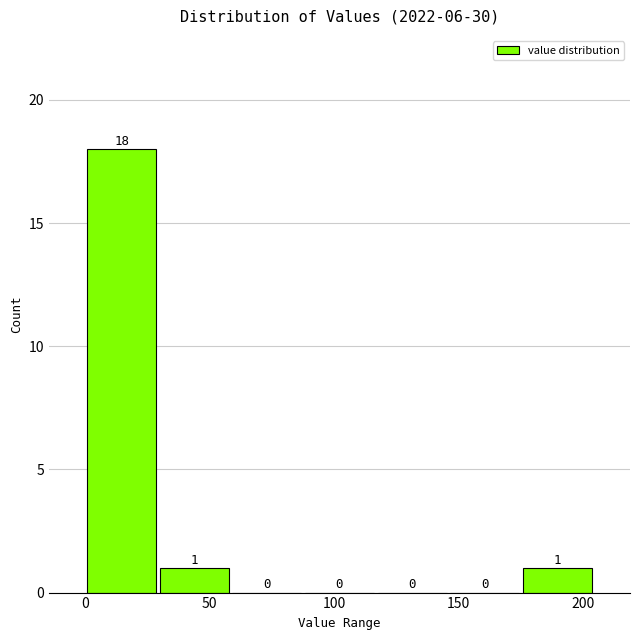

Reading left to right, transcribe this chart: for each bar, give the range it covers on the x-axis and its height. The bar edges are not printed on the chart, so give them approximately, as read against the axis.

0 to 30: 18
30 to 60: 1
60 to 90: 0
90 to 115: 0
115 to 145: 0
145 to 175: 0
175 to 205: 1